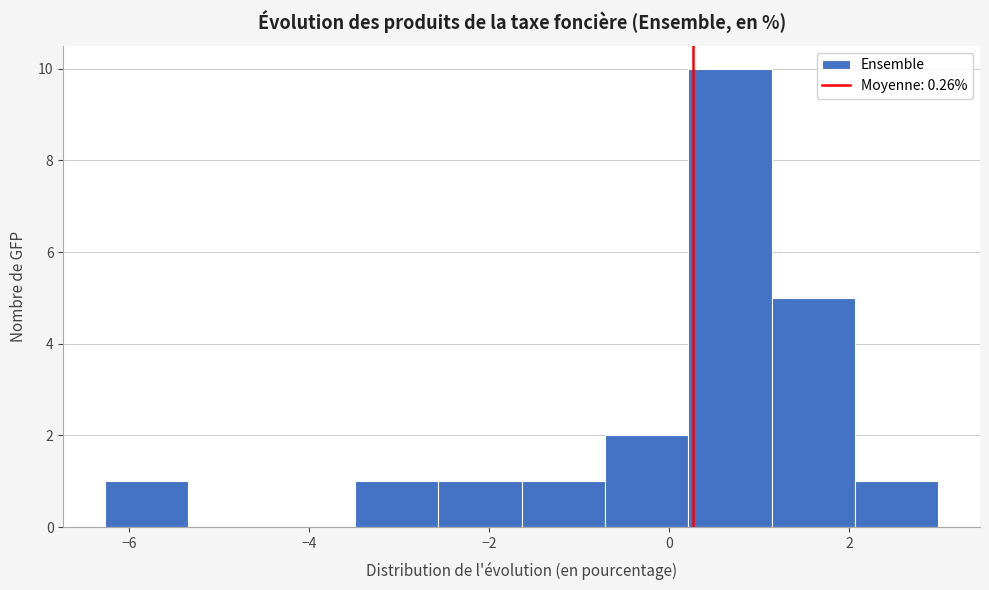

How tall is the bar that spans 2.0 to 3.0 on the x-axis? Neither the bar edges nor the heights are printed on the chart, so give them approximately, as read against the axes.

1